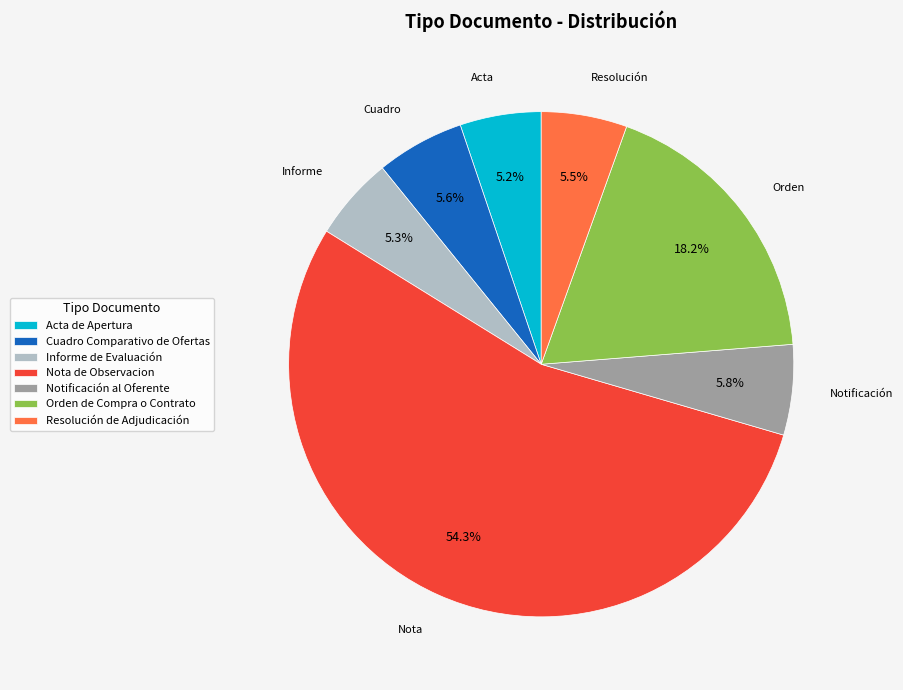

Which category has the biggest portion of the pie?

Nota de Observacion